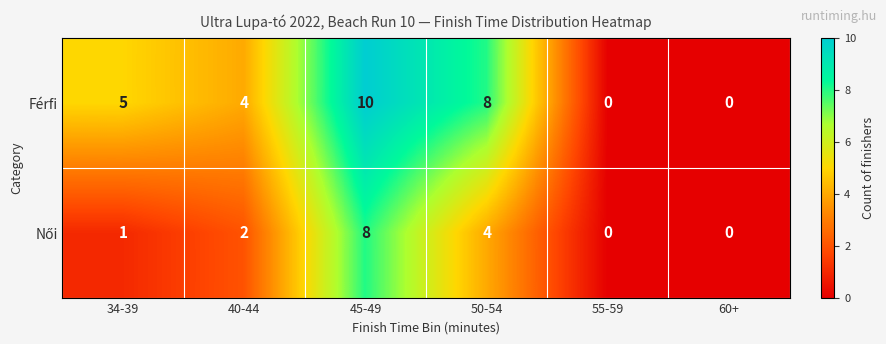

Is it true that Férfi equals 6 at 50-54?

False